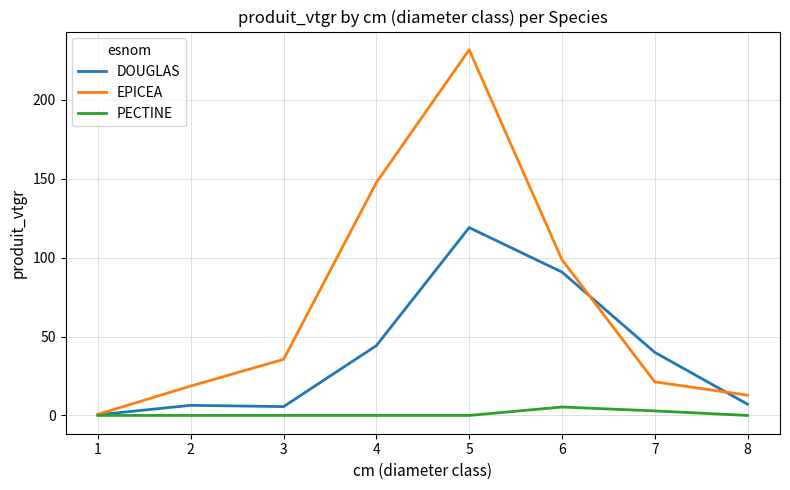

Which series has the widest spread of values?

EPICEA